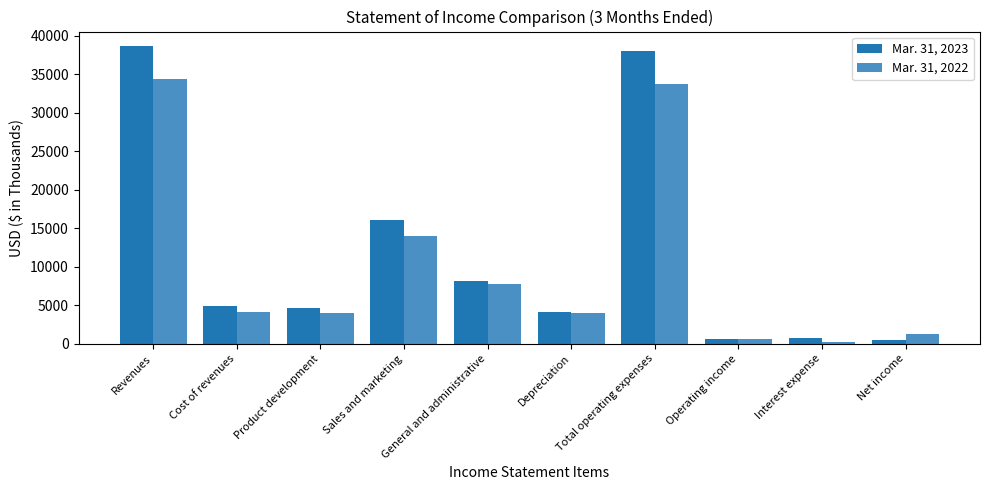

How many values in the Mar. 31, 2023 series are below 4912?

5